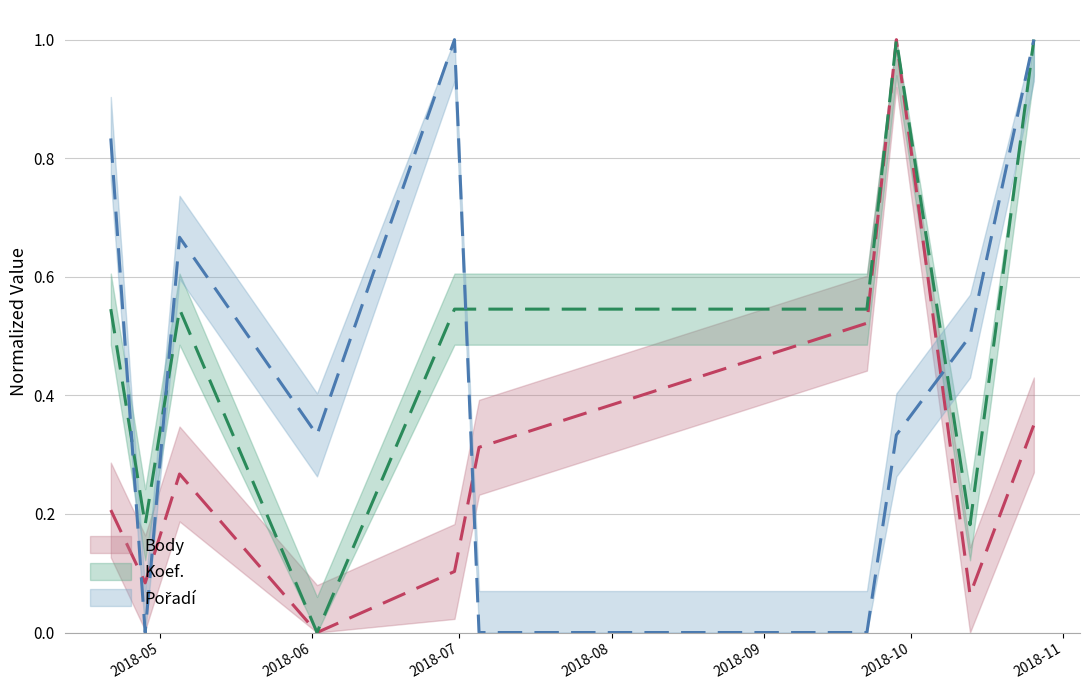

What is the label of the 9th point from the right?

2018-04-28